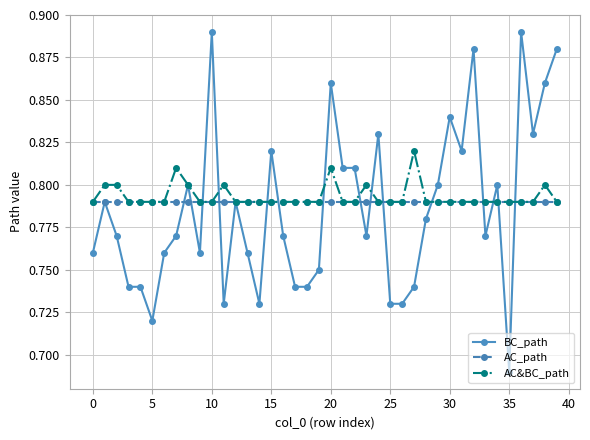

Rank the series by their maximum value, from highest to lowest.

BC_path, AC&BC_path, AC_path